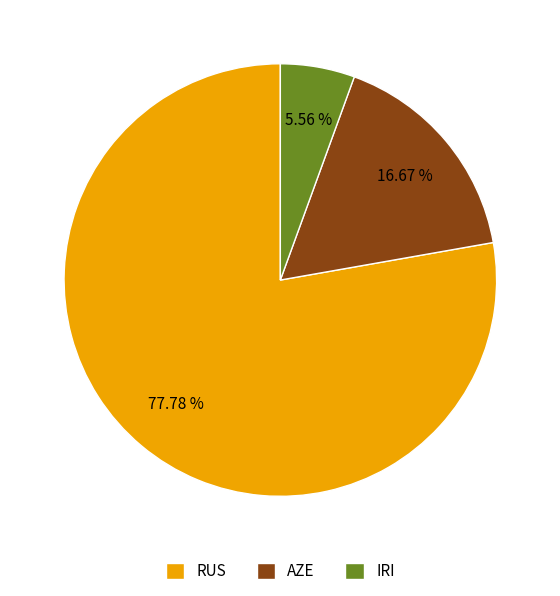

Which category accounts for the majority?

RUS